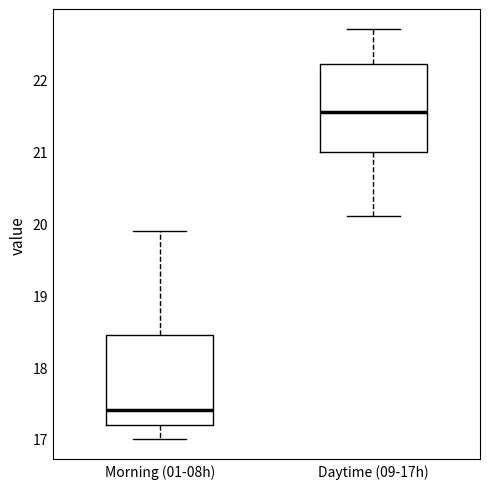

Where does the upper whisker of the box for Morning (01-08h) end on the y-axis? The values are not printed on the chart, so give them approximately, as read against the axis.

19.9